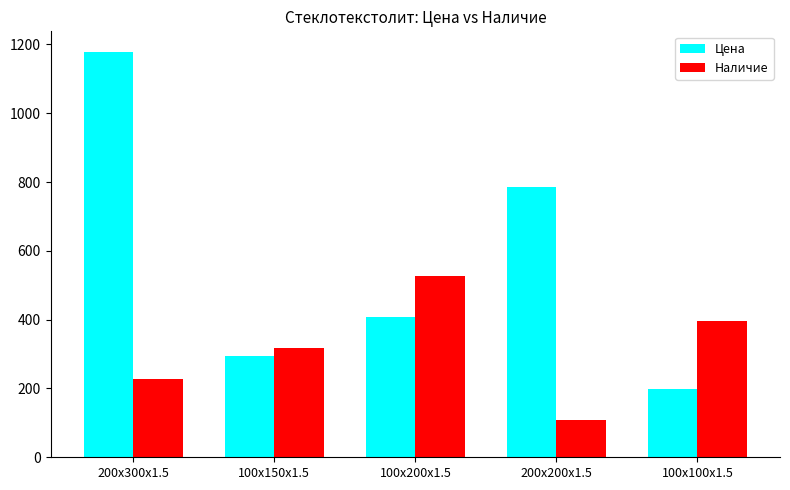

Read the Наличие value at 100x100x1.5.

395.0